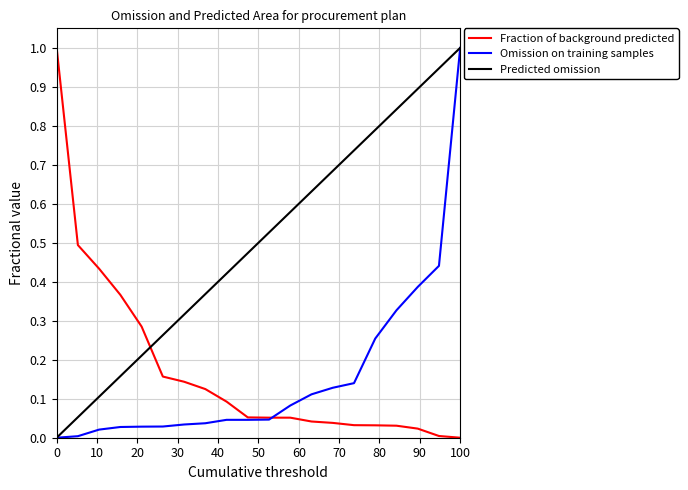

How many values in the Predicted omission series exceed 0?

19